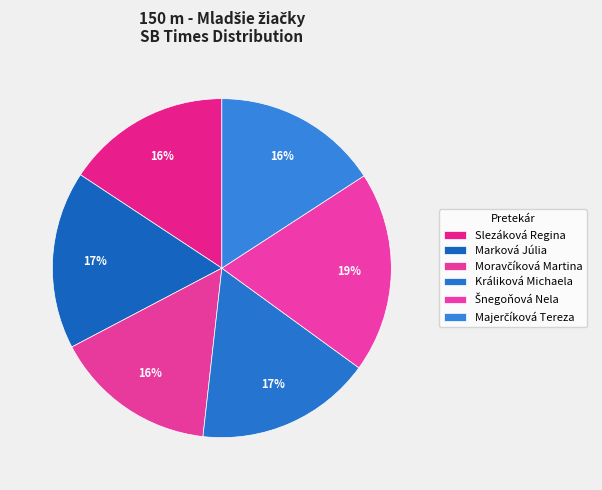

To the nearest percent, what portion does Moravčíková Martina represent?

16%